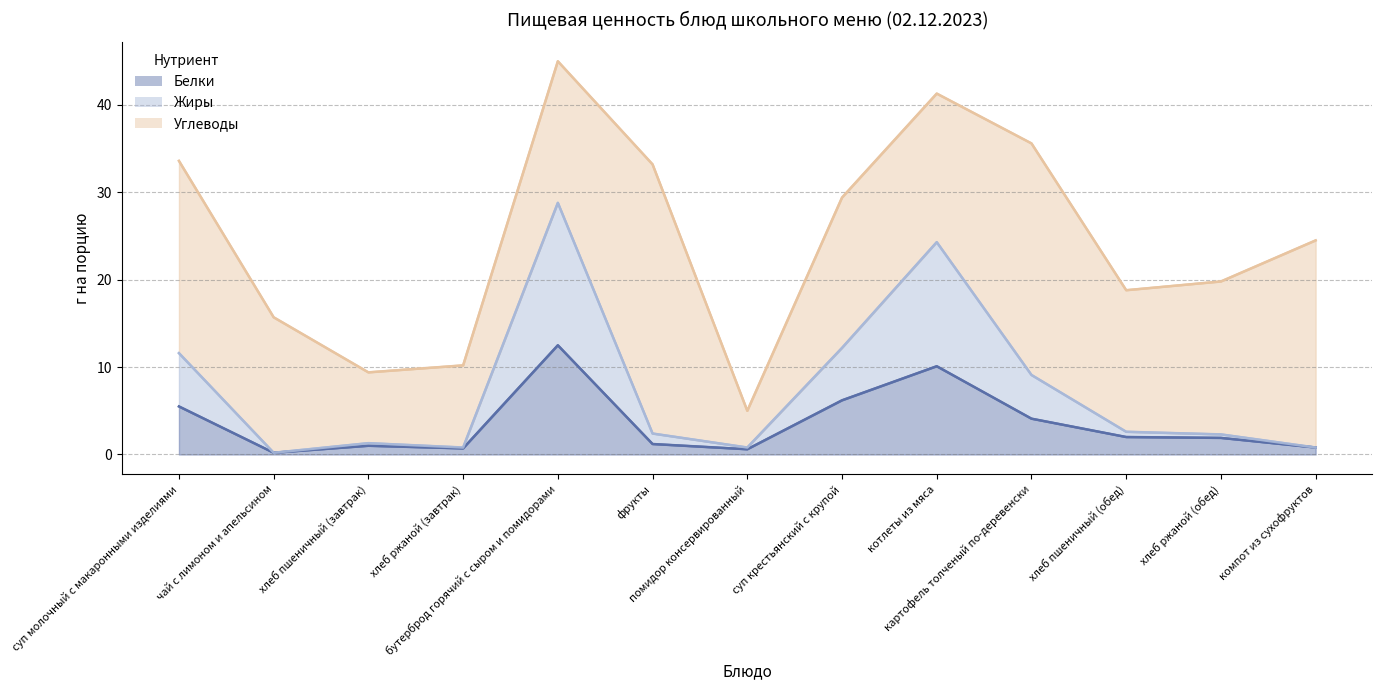

In Жиры, how many points are lower than both neighbors (excluding endpoints)?

3